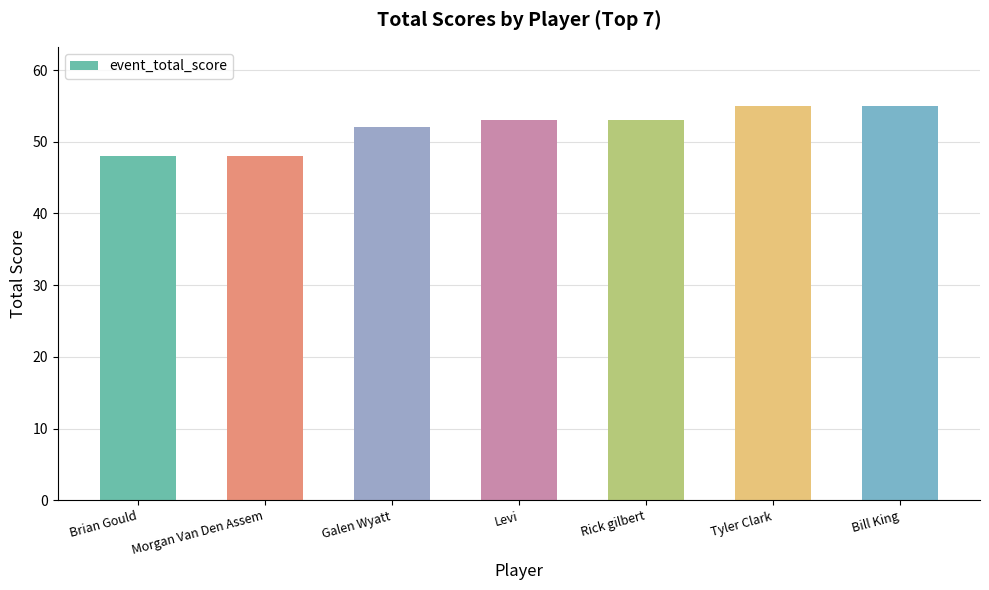

Are the bars grouped side by side (vs. stacked)?

No